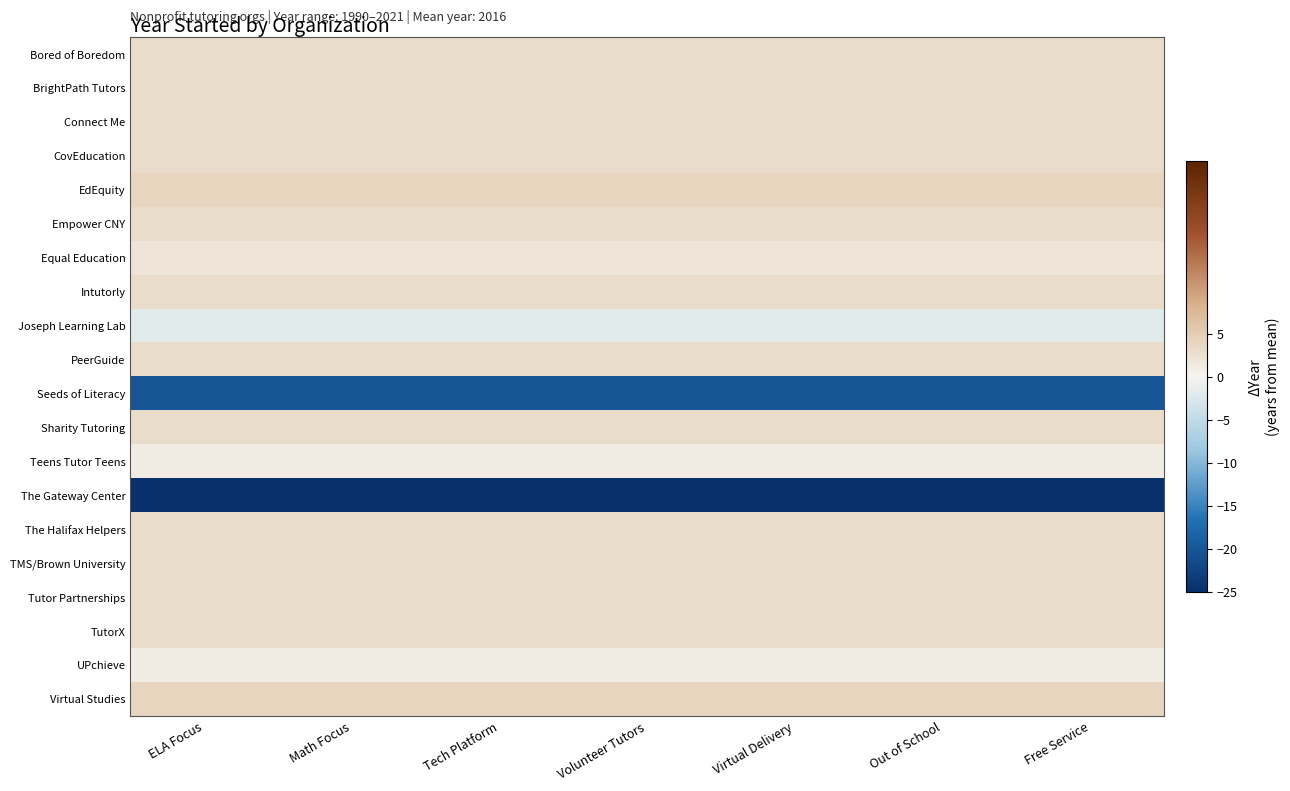

Which label corresponds to the largest value in the chart?

ELA Focus